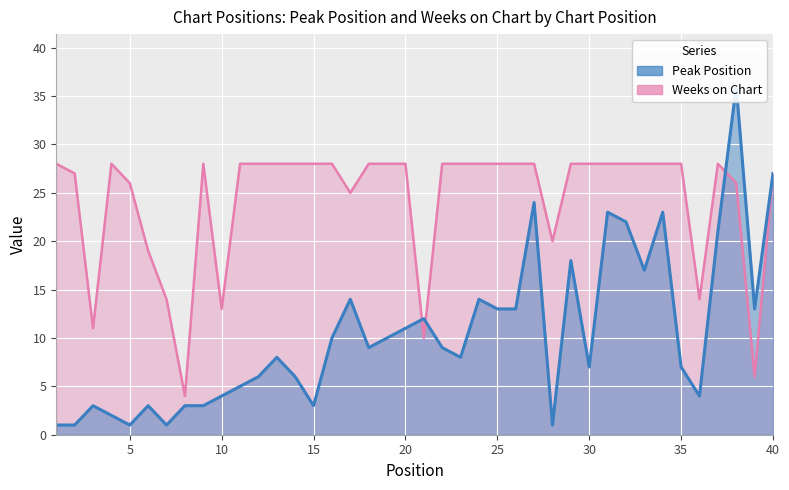

The Peak Position series shows 6 at 12. True or false?

True